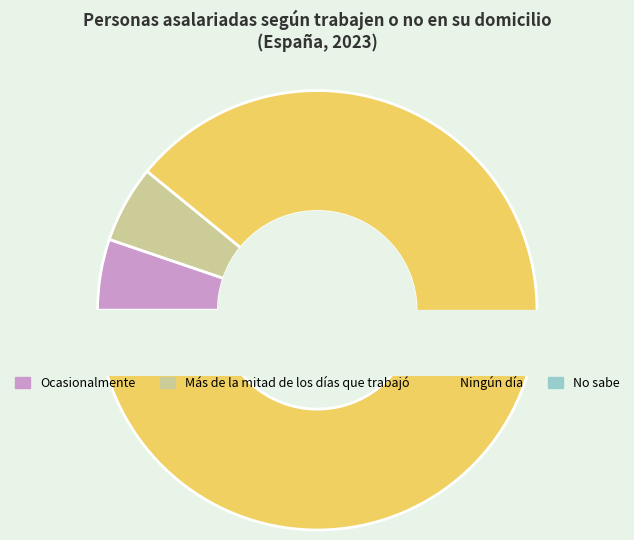

What percentage is the Ningún día slice, to the nearest percent?

88%